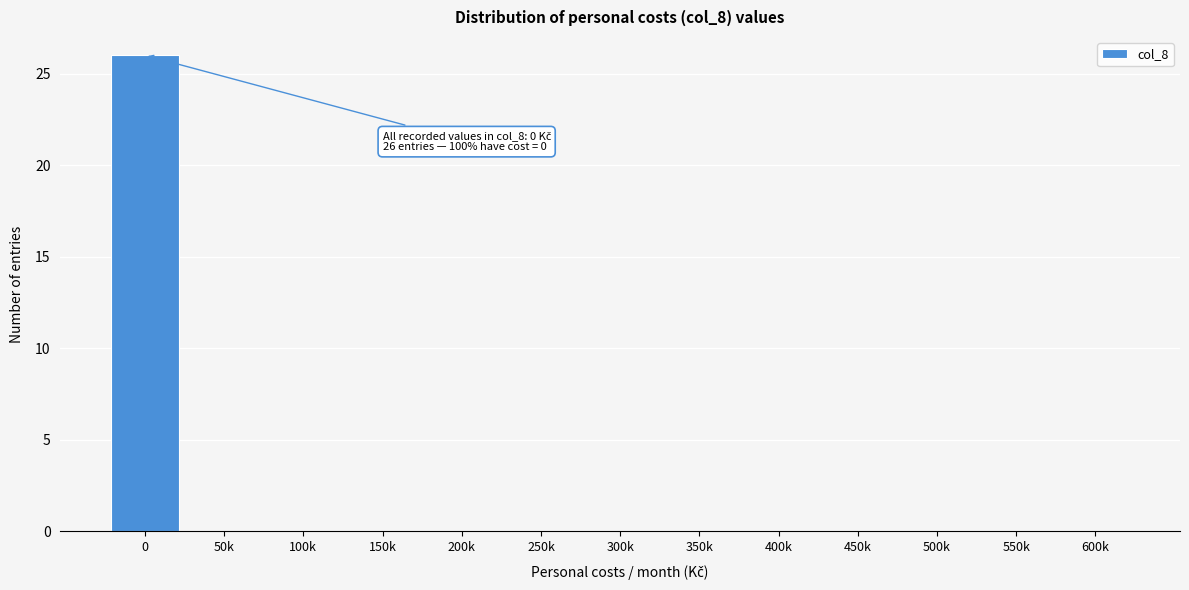

Reading left to right, what are all the values shown in this chart?

0=26	50k=0	100k=0	150k=0	200k=0	250k=0	300k=0	350k=0	400k=0	450k=0	500k=0	550k=0	600k=0